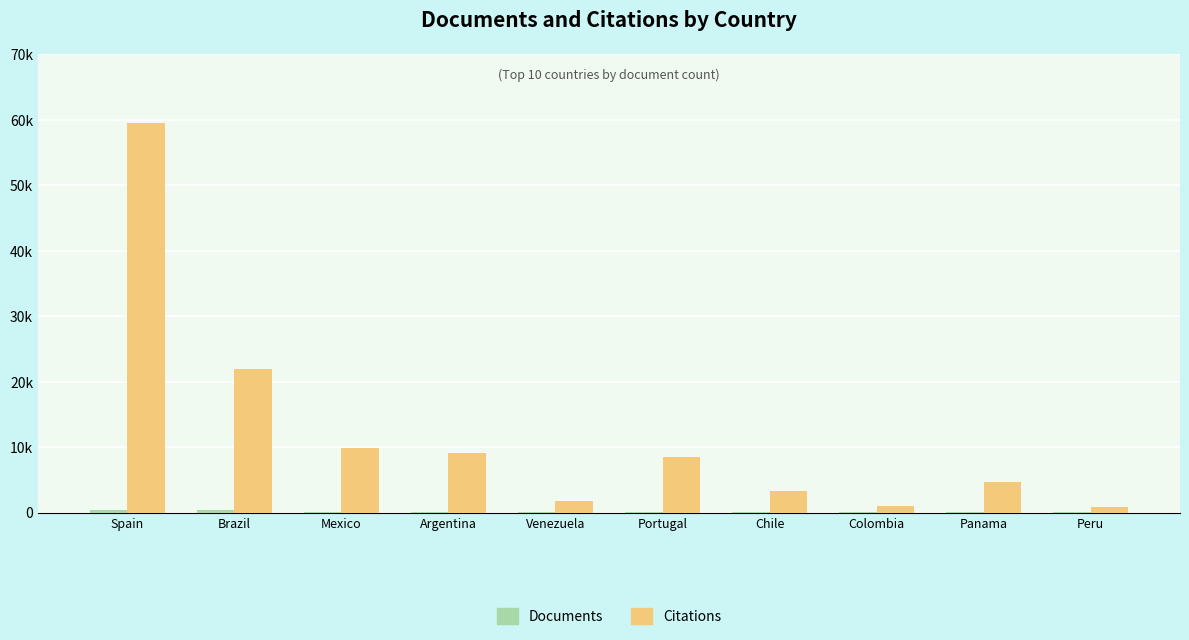

Reading left to right, what are all the values shown in this chart?

Documents: 378	336	120	81	71	63	56	22	21	13
Citations: 59455	21950	9899	9062	1755	8488	3280	989	4606	824